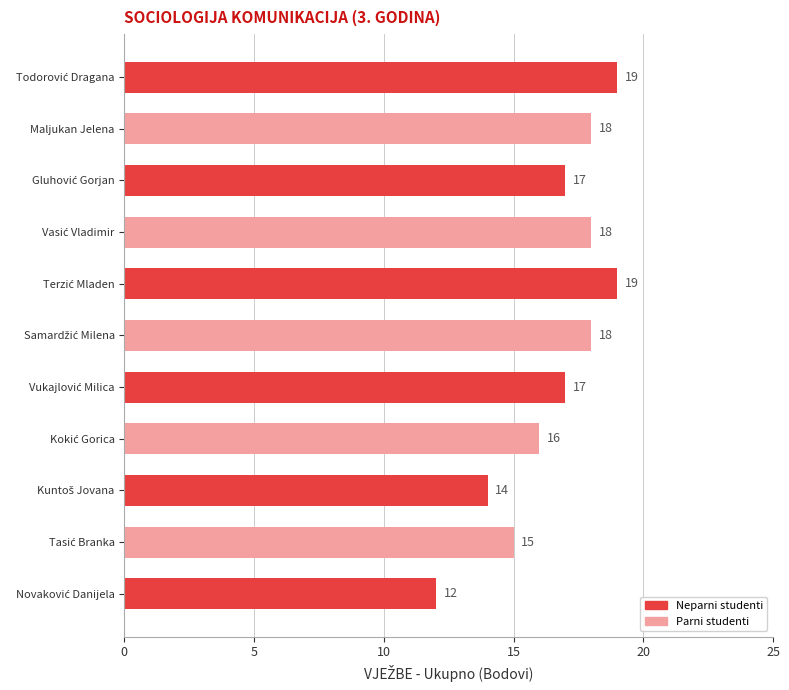

What is the average value?

17